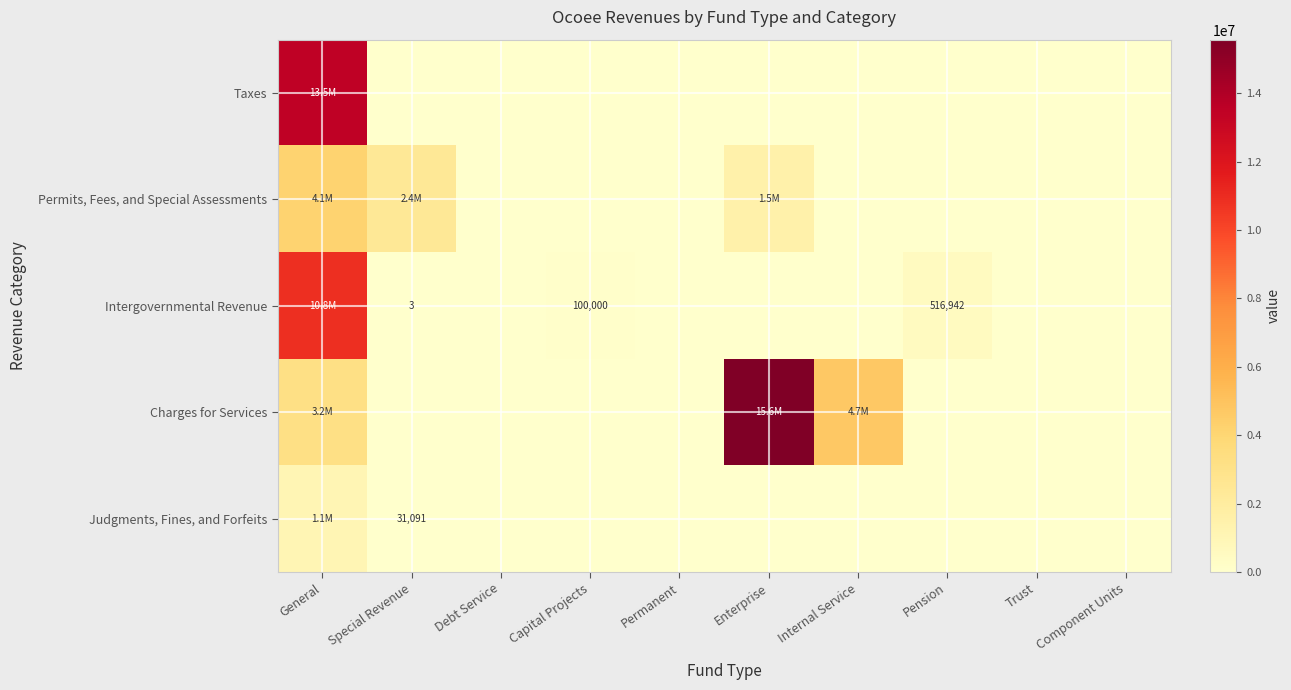

The value of Intergovernmental Revenue at Special Revenue is 2. True or false?

False